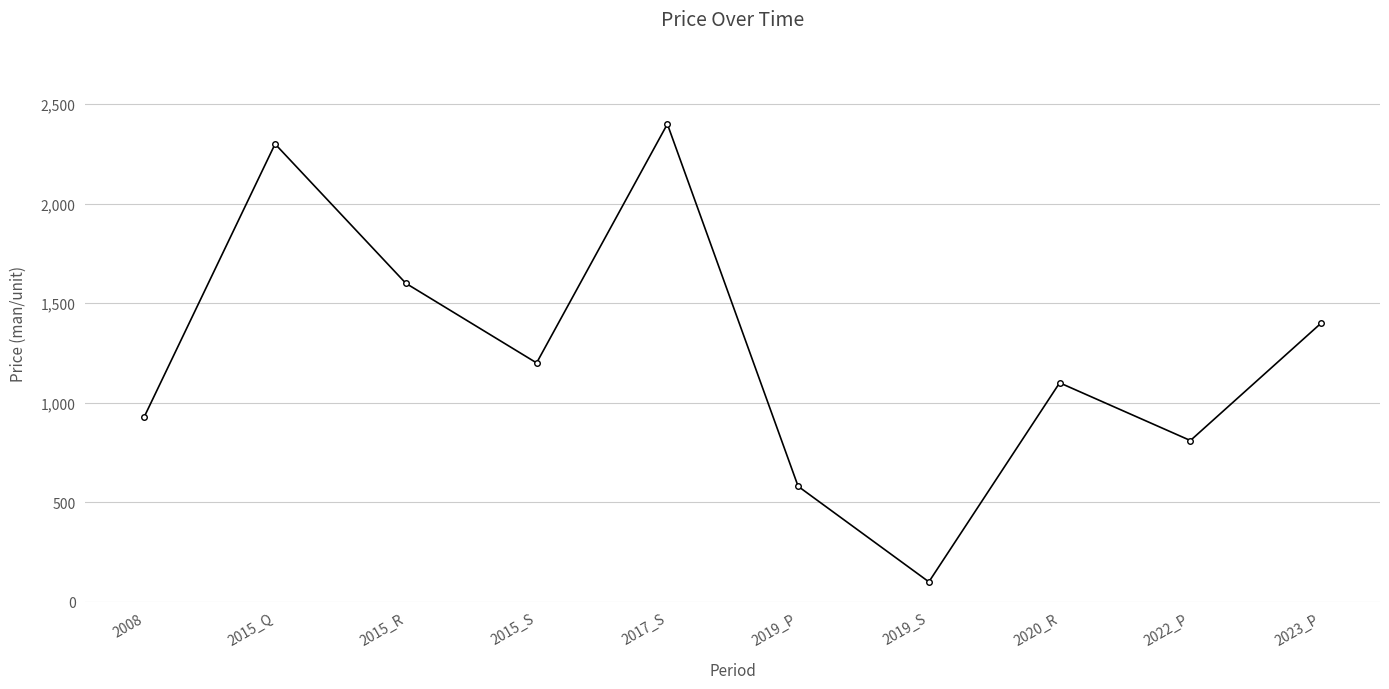

What is the label of the 2nd point from the left?

2015_Q